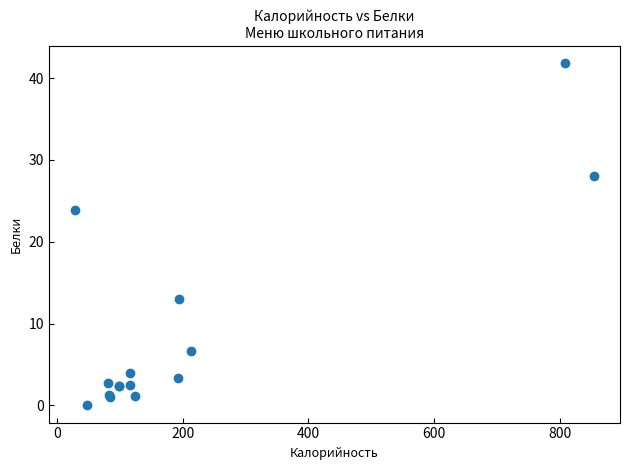

What Y value in the scatter plot is closest to 20?

23.9